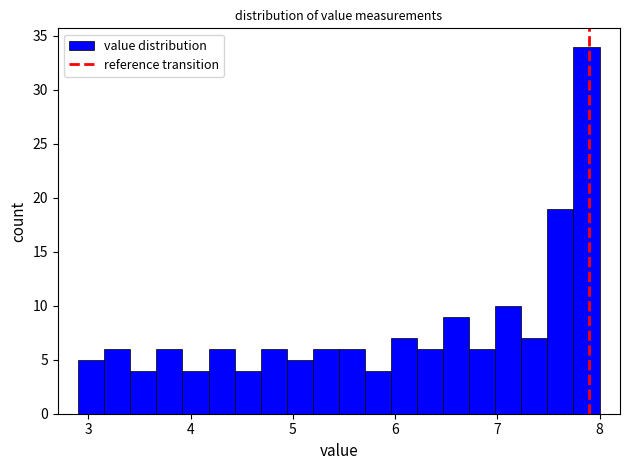

Around what value on the x-axis is the tallest bar? Give the approximate position of its centre, as read against the axis.

7.9